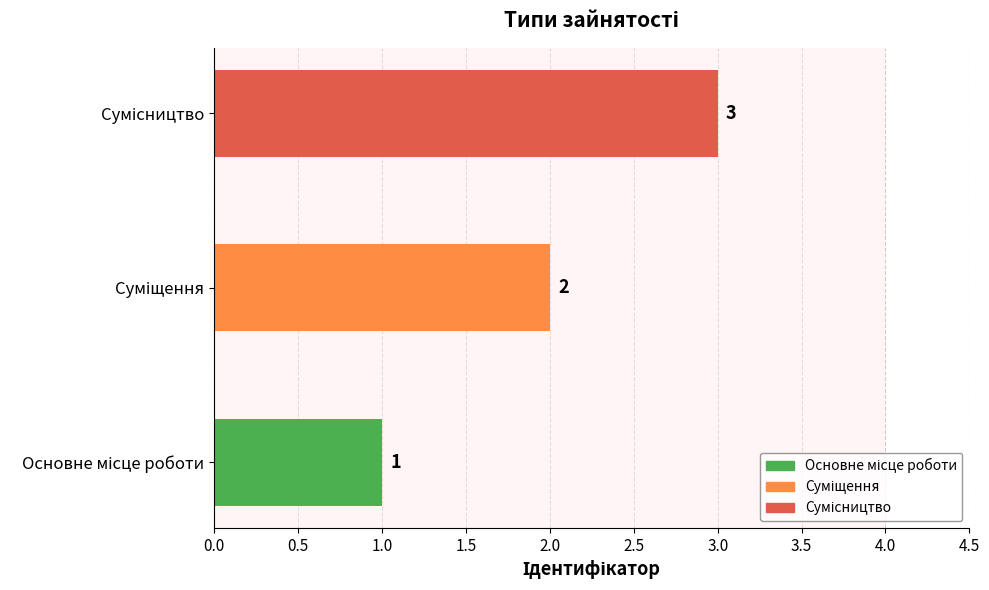

Does the chart contain any negative values?

No